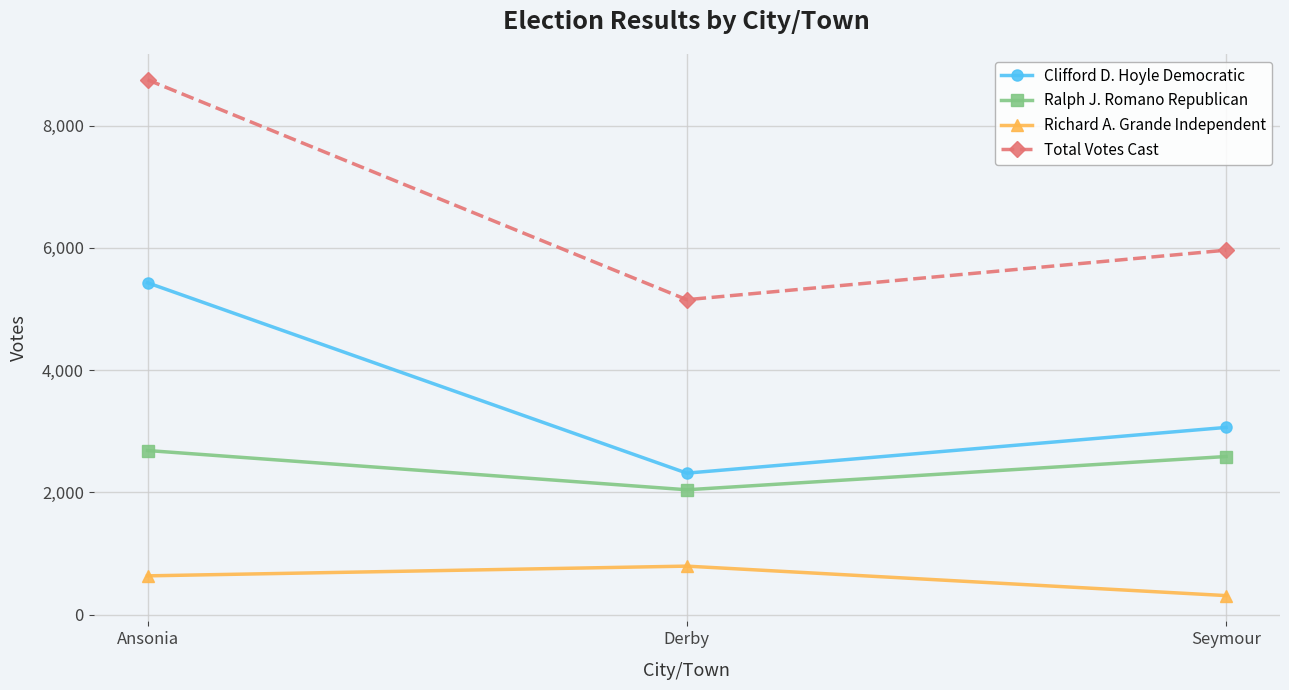

Which series has the largest range (max minus min)?

Total Votes Cast